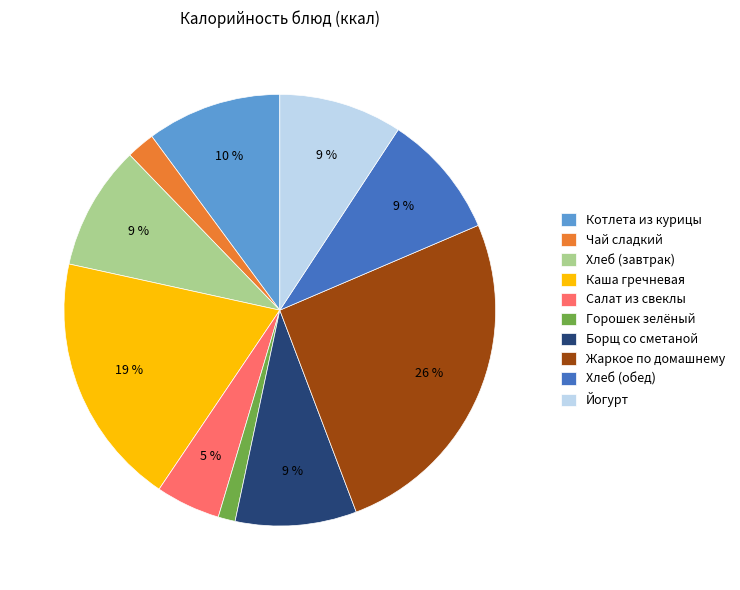

To the nearest percent, what is the difference between the Жаркое по домашнему and Каша гречневая slice percentages?

7%